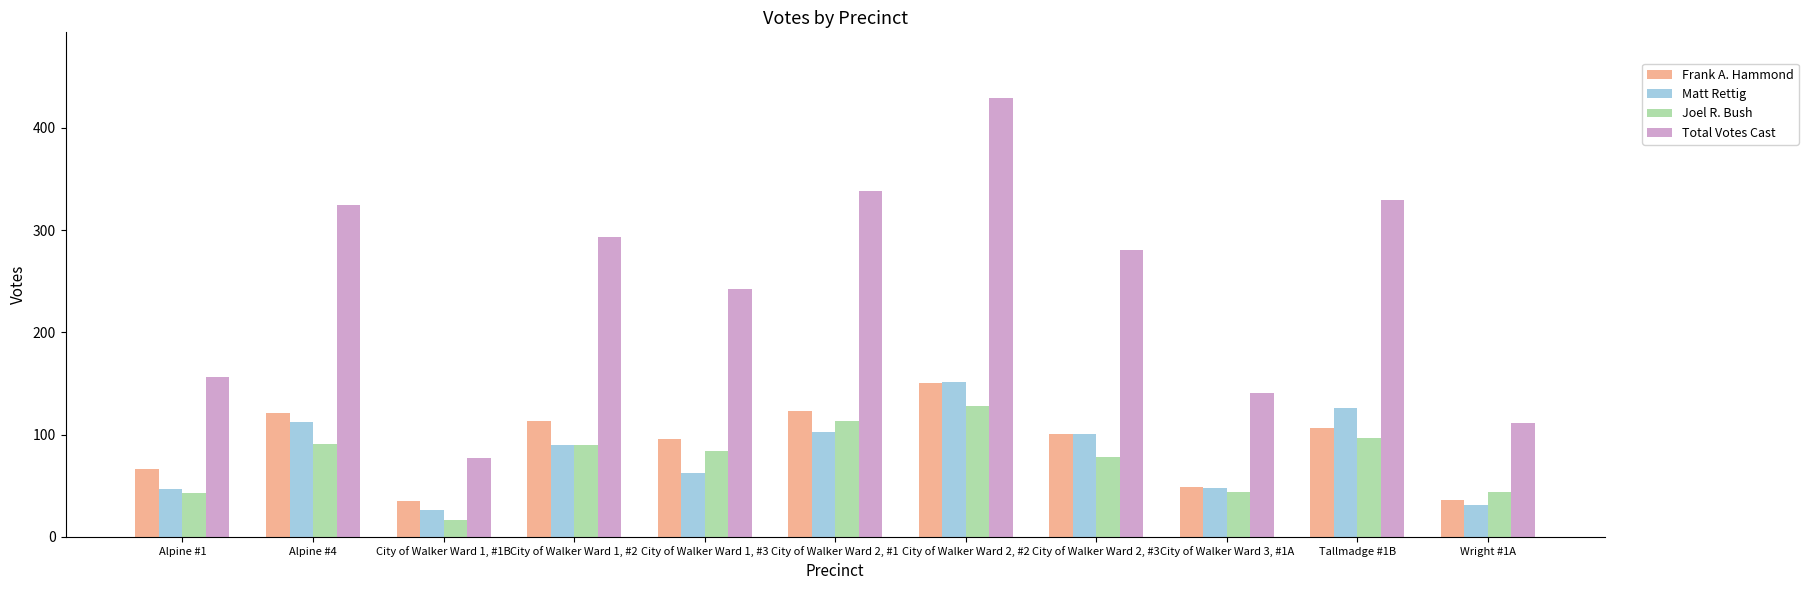

Which series changed the most between City of Walker Ward 1, #2 and City of Walker Ward 3, #1A?

Total Votes Cast